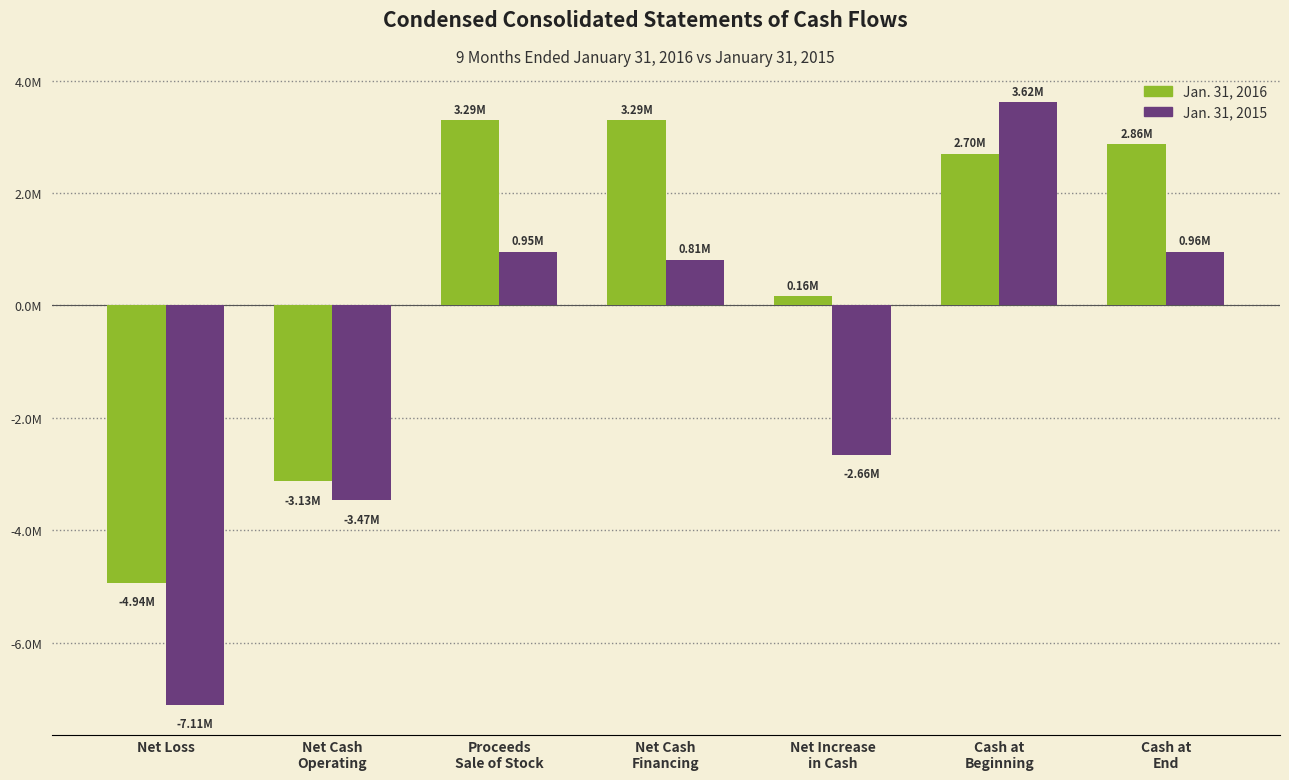

What is the maximum value for Jan. 31, 2016?

3291622